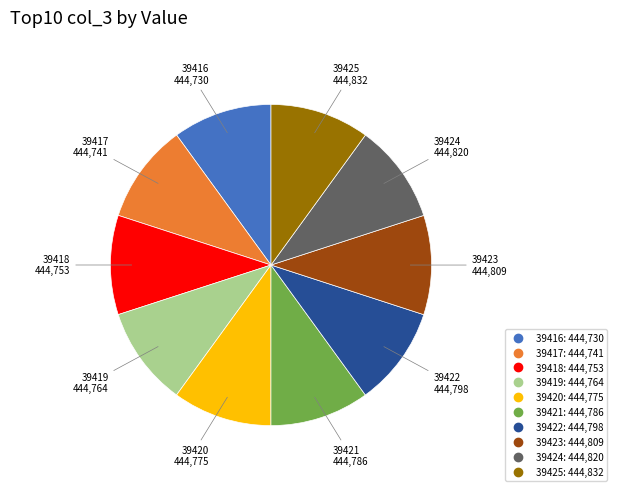

Is there any slice that represents more than half of the pie?

No